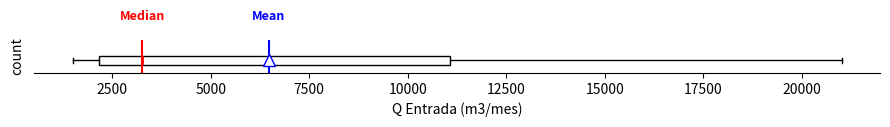

Read this box plot against the x-axis: the position of the median line, the range covered by the box, and the ends of both whiskers. The values are not printed on the chart, so give them approximately, as read against the axis.

median 3500, box 2000 to 11000, whiskers 1500 to 21000